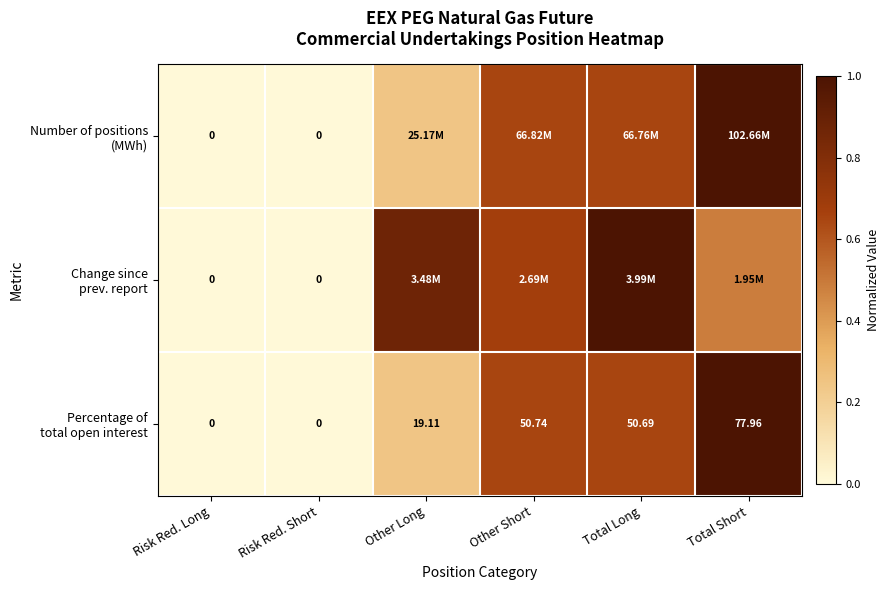

How many series are shown in this chart?

3